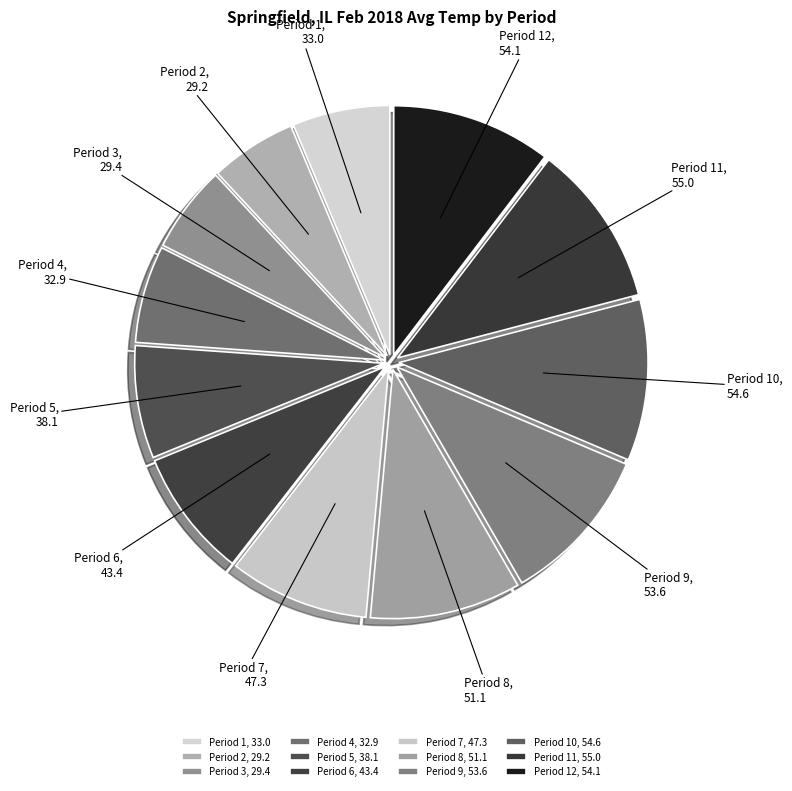

Is it true that Period 8 is 10% of the pie?

True